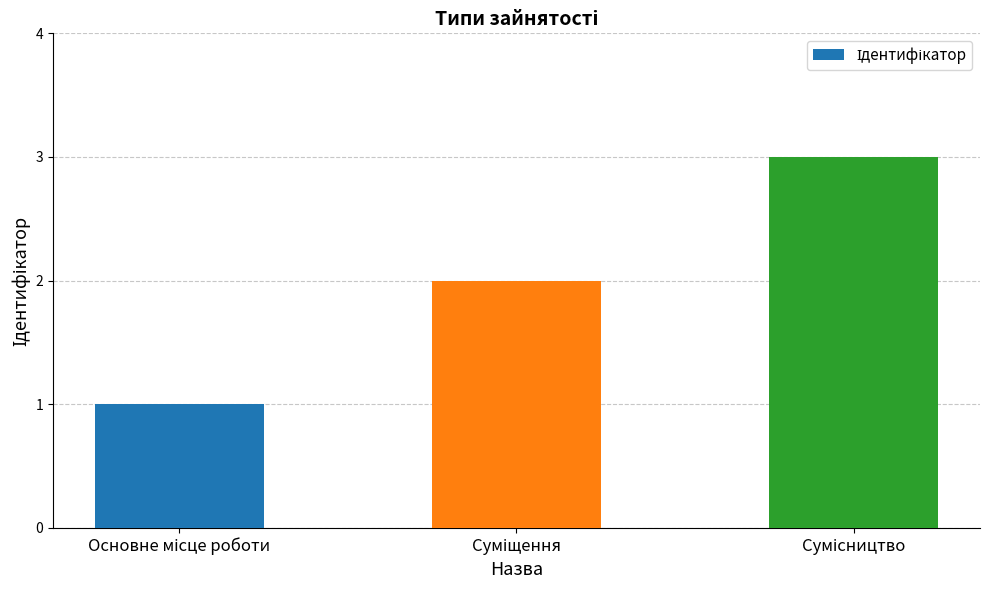

What is the maximum value shown in the chart?

3